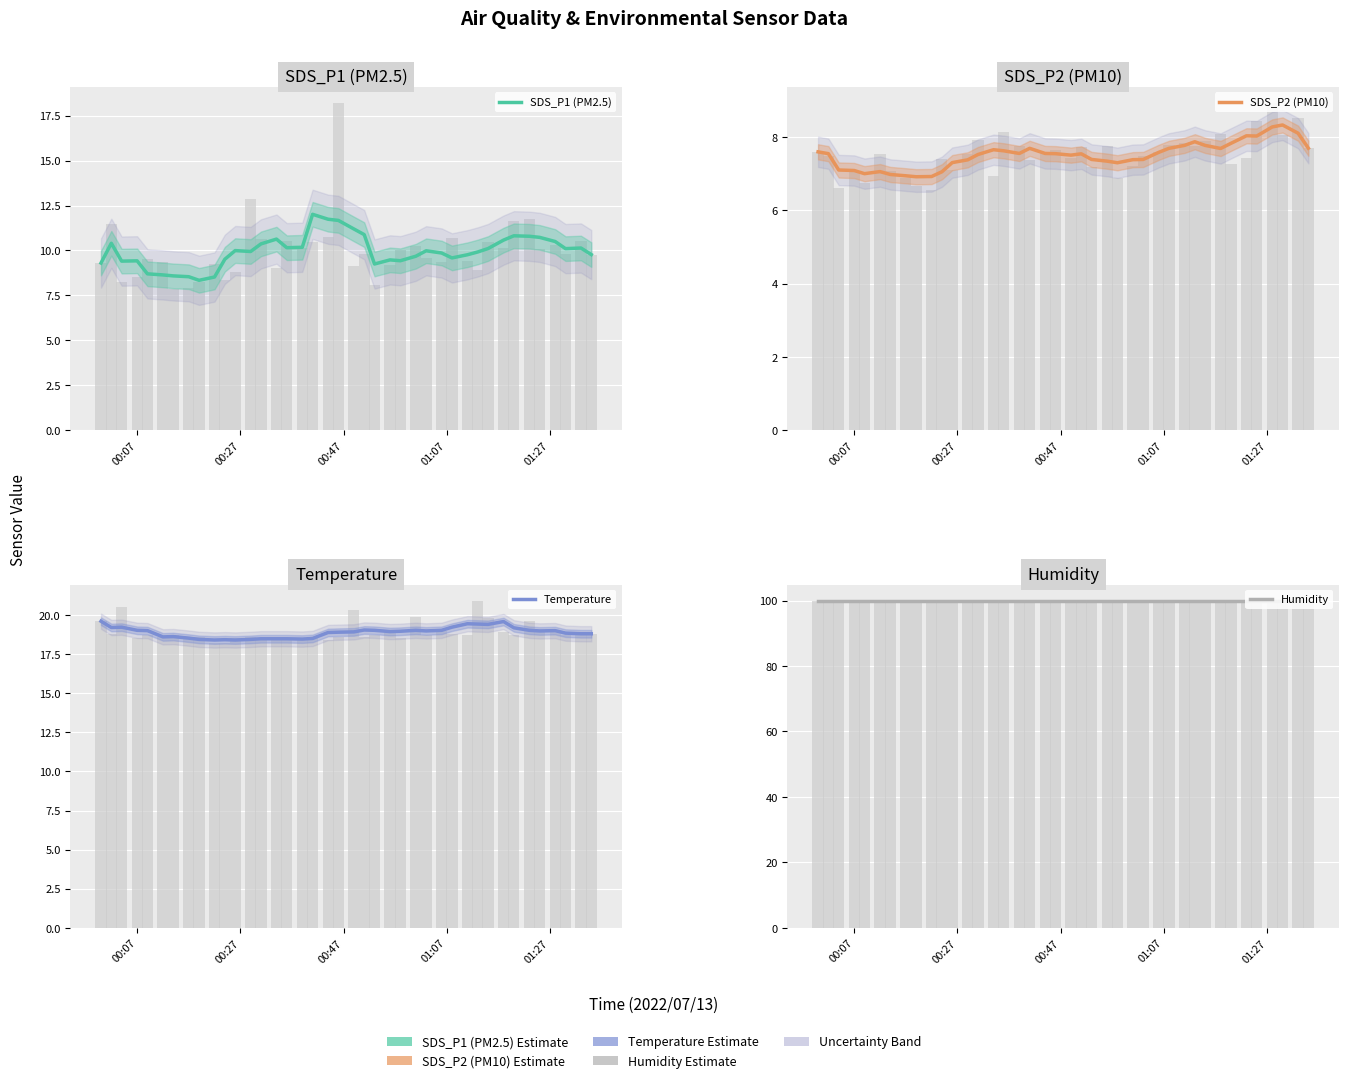

Are the bars grouped side by side (vs. stacked)?

Yes